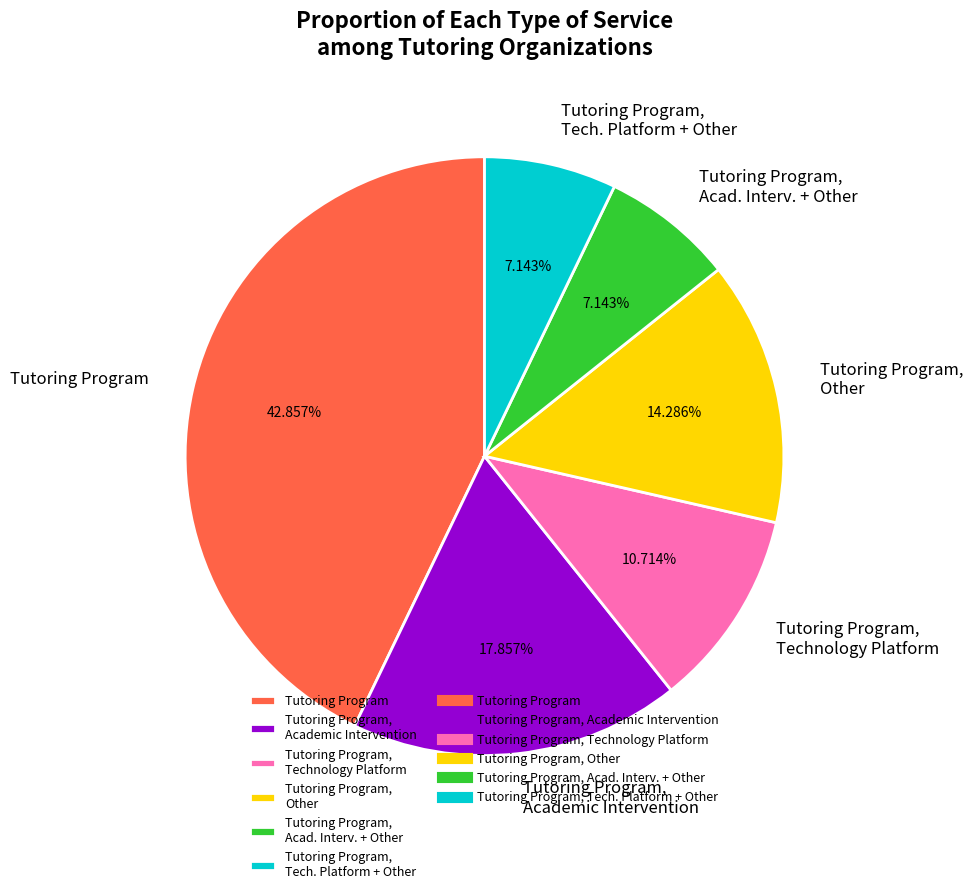

What percentage is the Tutoring Program, Academic Intervention slice, to the nearest percent?

18%